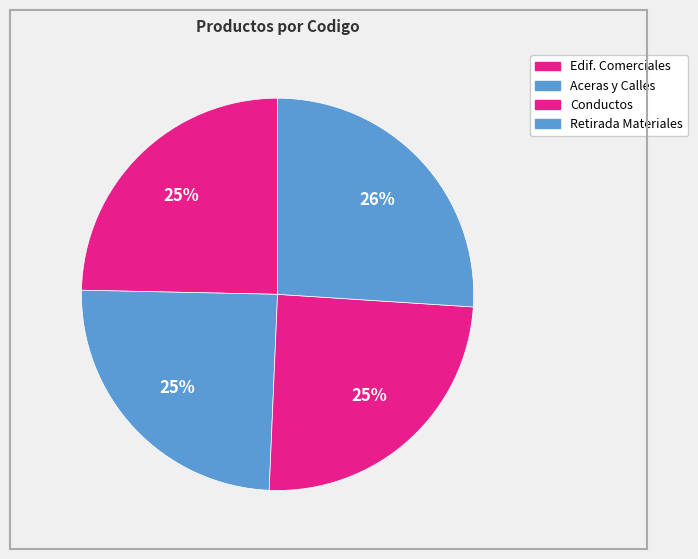

Does any single category account for the majority?

No